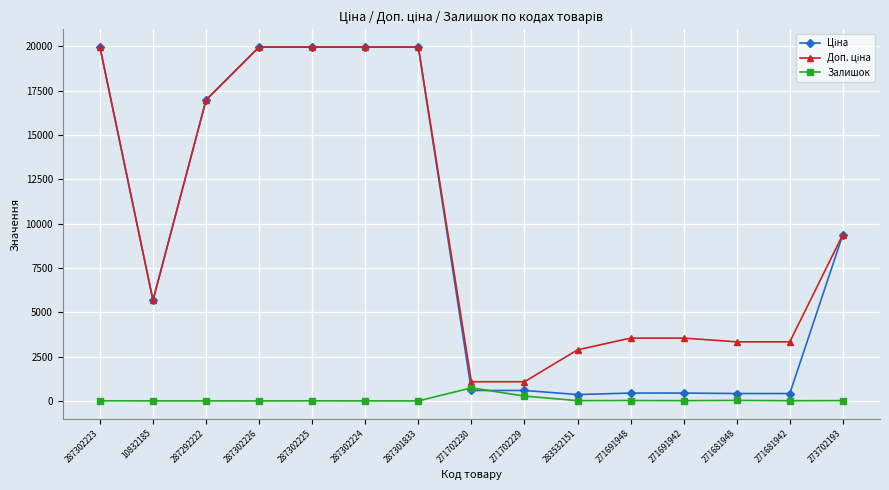

What is the total value across all series at 287301833?

39928.3